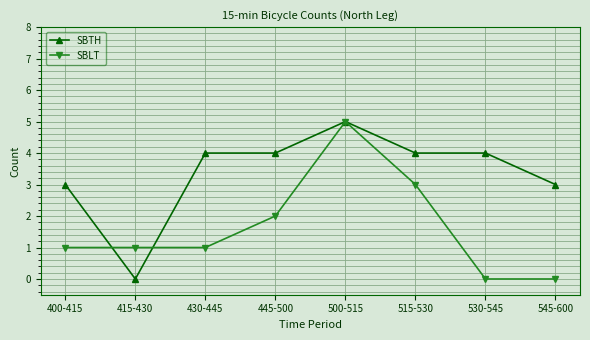

The value of SBLT at 500-515 is 9. True or false?

False